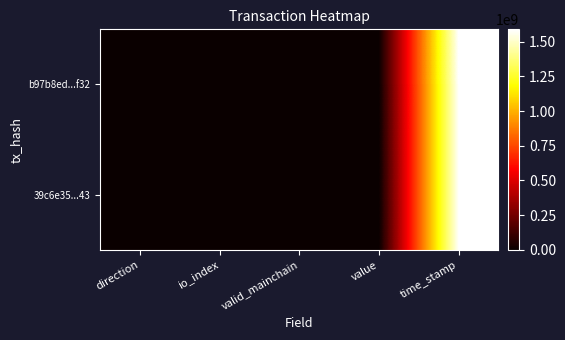

How many categories are shown in the chart?

5